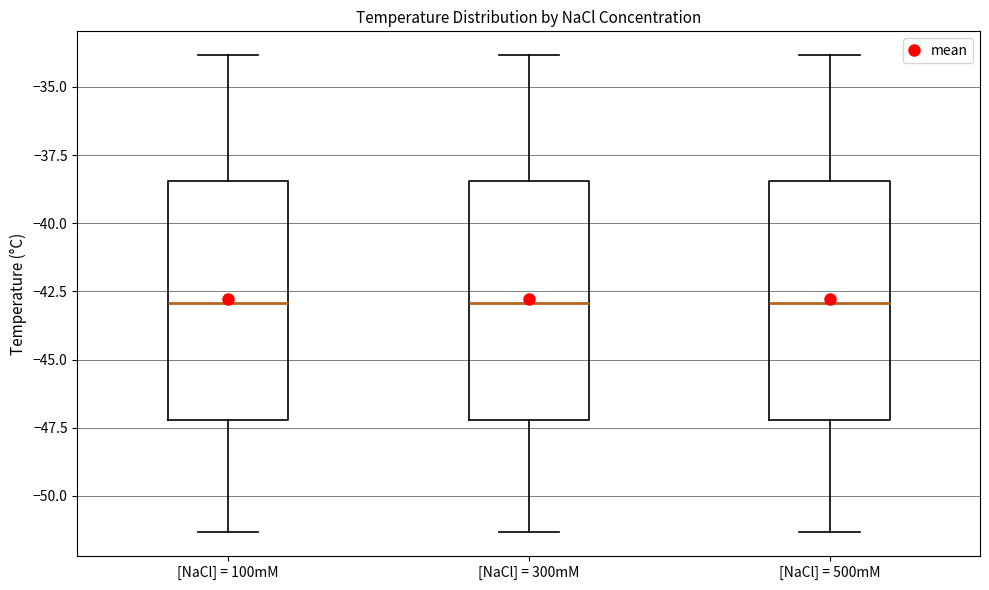

Reading left to right, read every box against the y-axis: the position of its median line, the range the box covers, and the ends of its whiskers. The values are not printed on the chart, so give them approximately, as read against the axis.

[NaCl] = 100mM: median -43.0, box -47.0 to -38.5, whiskers -51.5 to -34.0
[NaCl] = 300mM: median -43.0, box -47.0 to -38.5, whiskers -51.5 to -34.0
[NaCl] = 500mM: median -43.0, box -47.0 to -38.5, whiskers -51.5 to -34.0